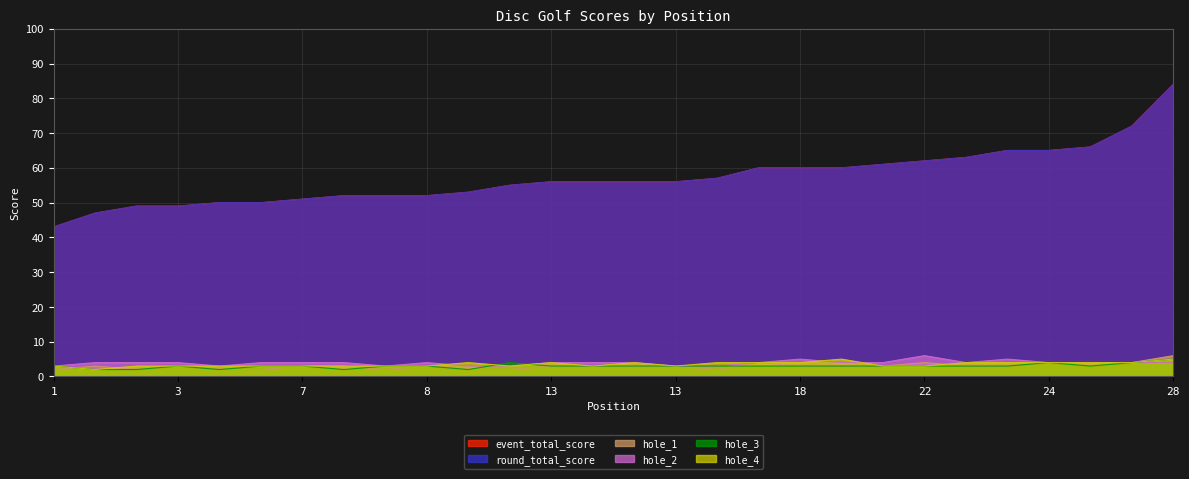

How many interior local valleys does the hole_2 series have?

3